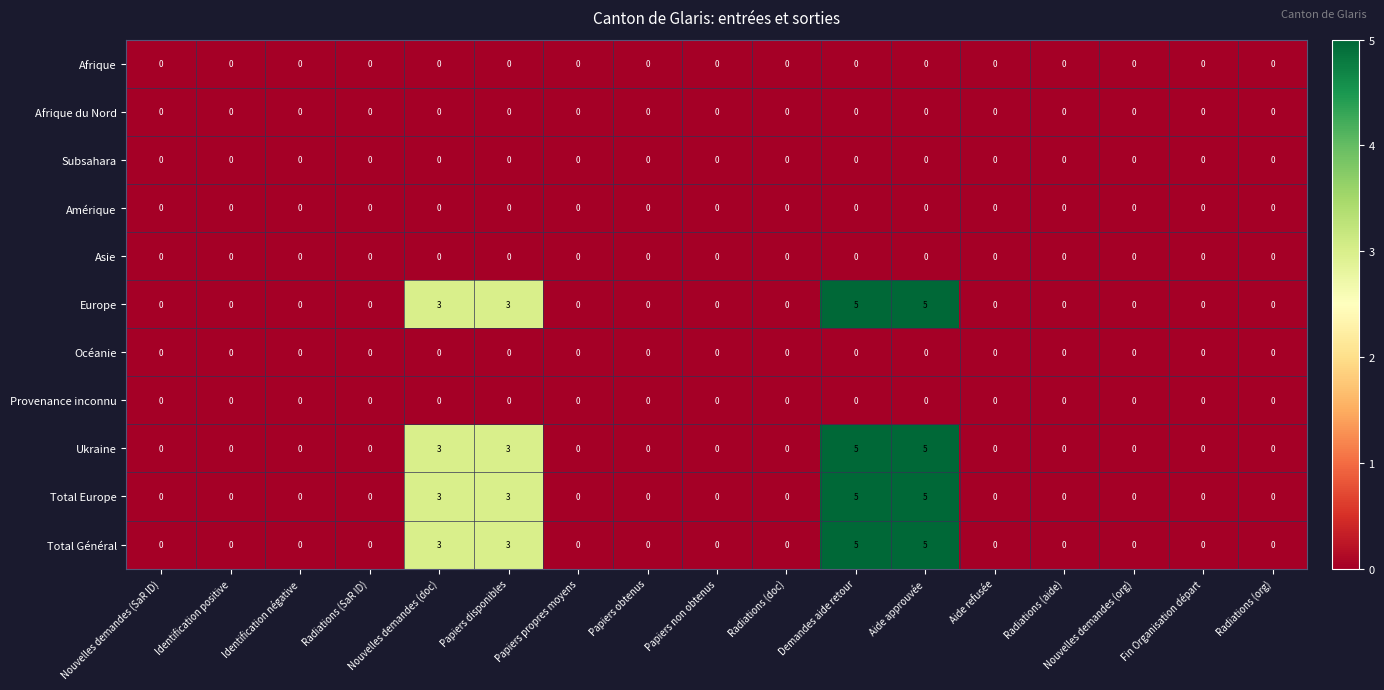

What is the spread (max minus min) of values at Papiers disponibles?

3